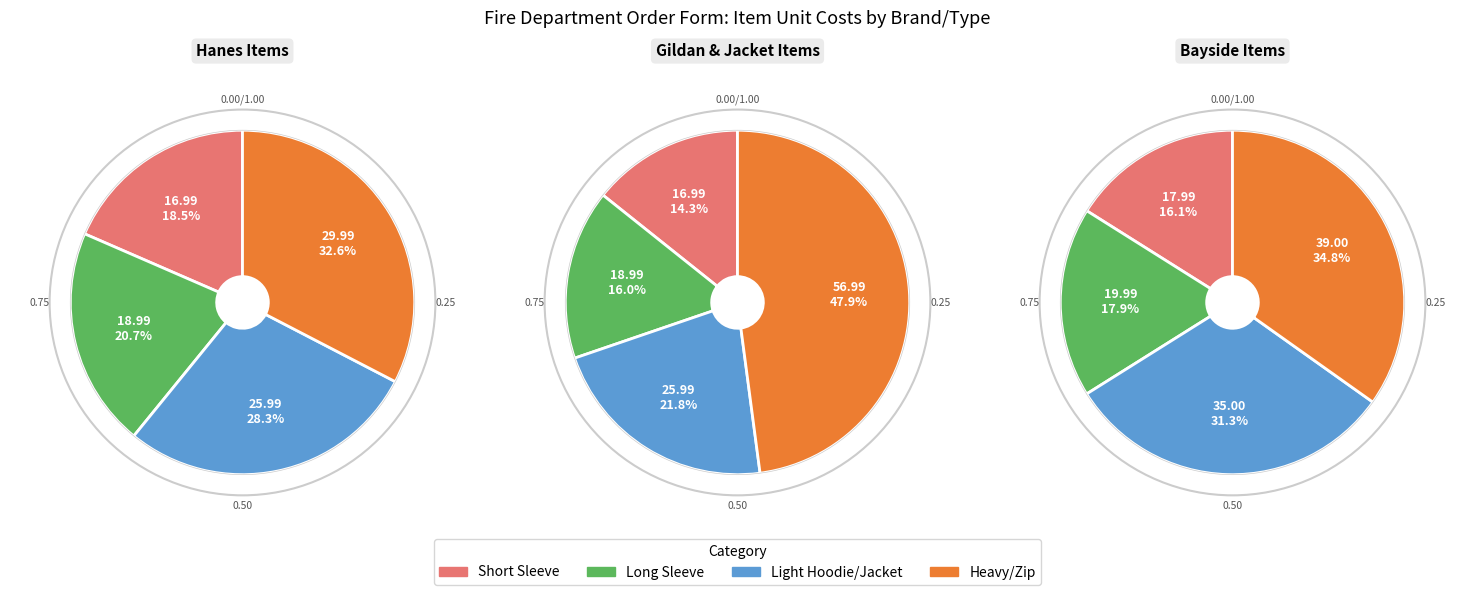

How much of the chart is everything except Bayside Long Sleeve?

93.8%